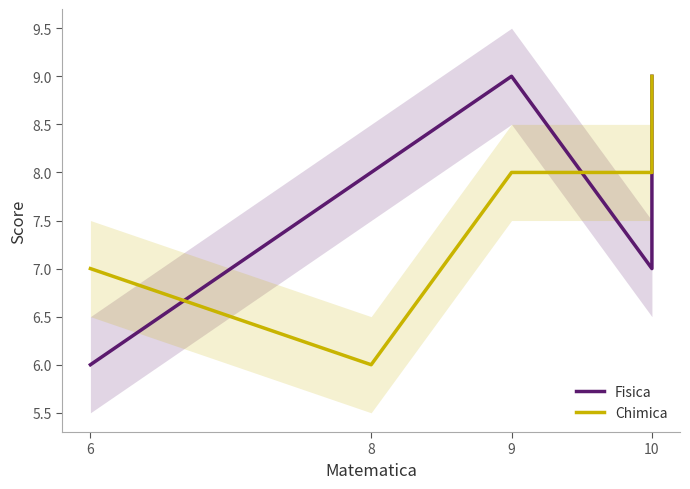

List the series in order of their overall mean, highest first.

Fisica, Chimica